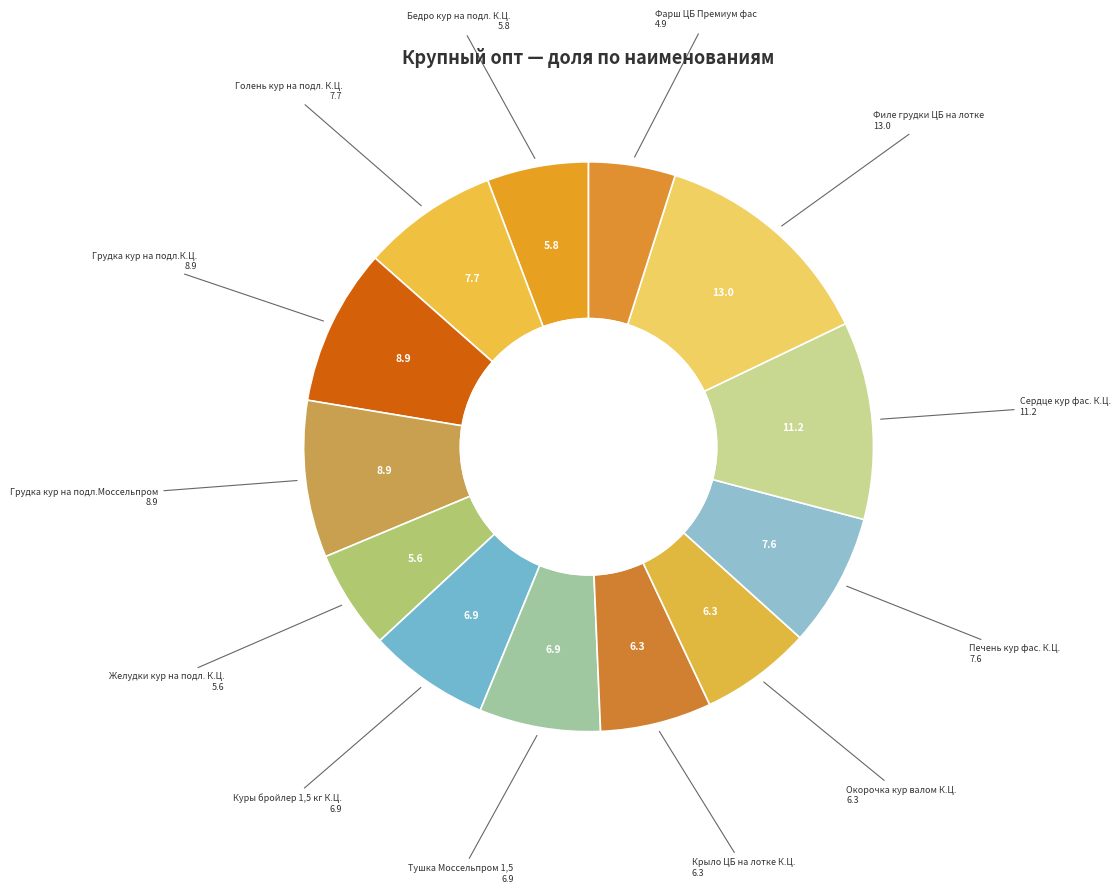

Which category has the smallest portion of the pie?

Фарш ЦБ Премиум фас